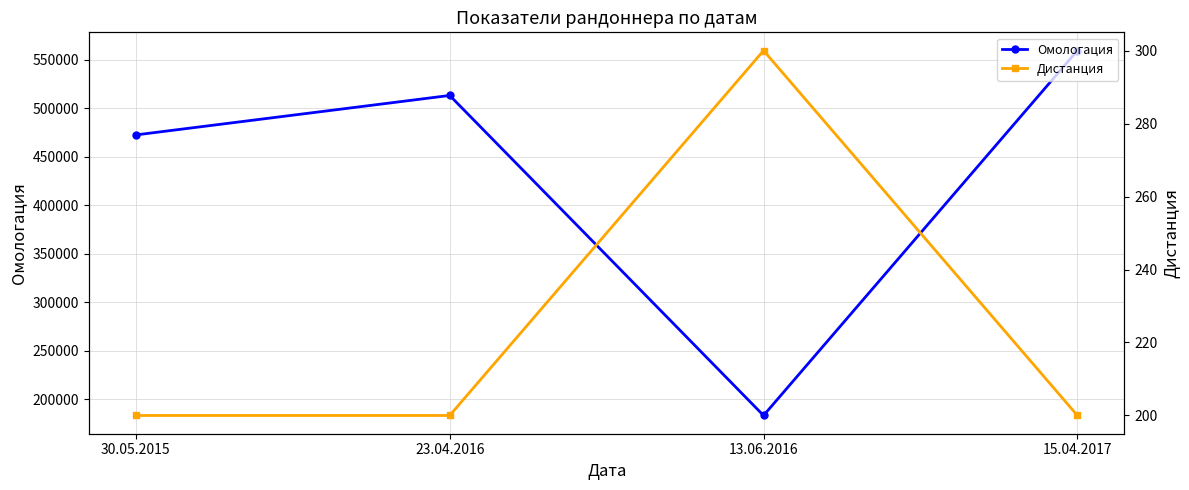

What position from the right is 30.05.2015?

4